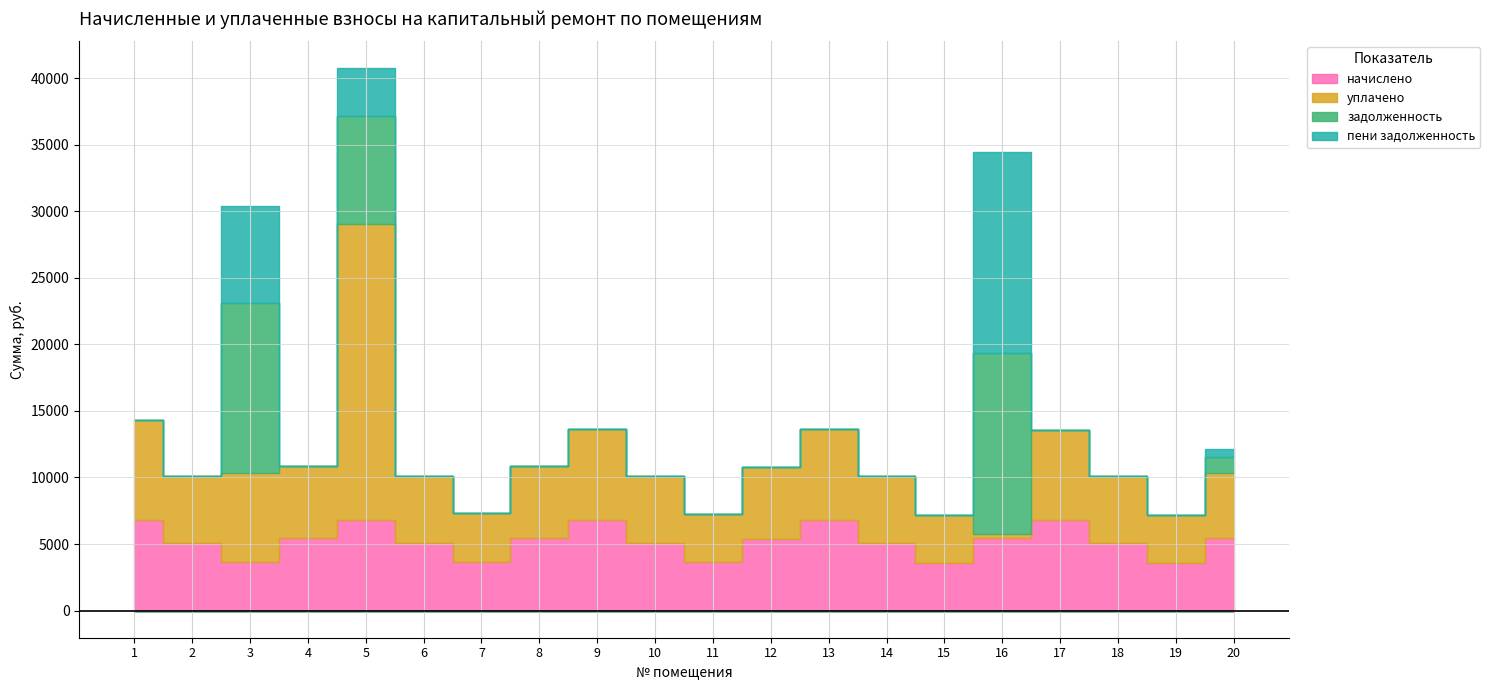

At which category is the sum across all series the highest?

5